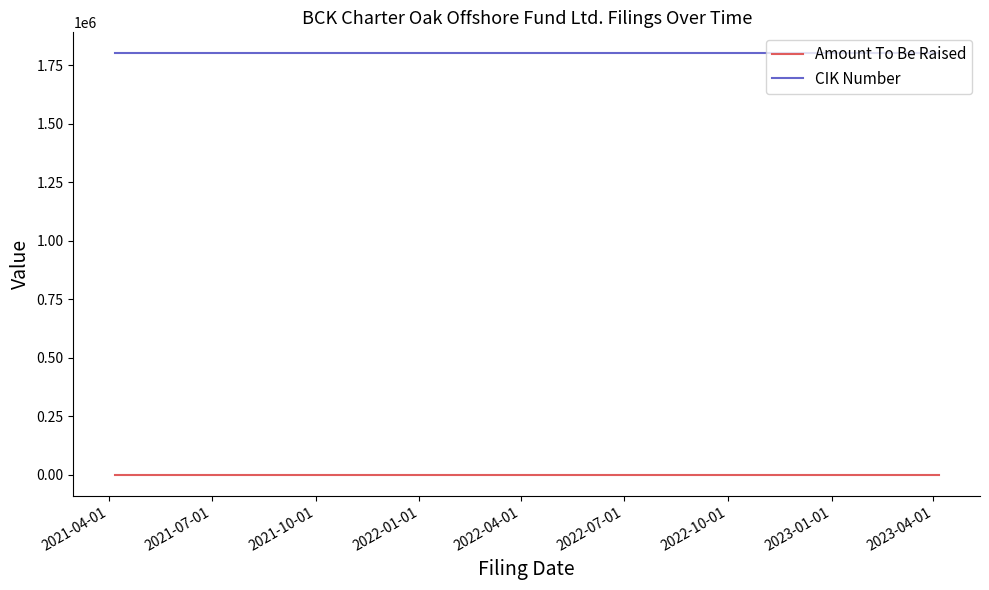

What are all the series names shown in the legend?

Amount To Be Raised, CIK Number